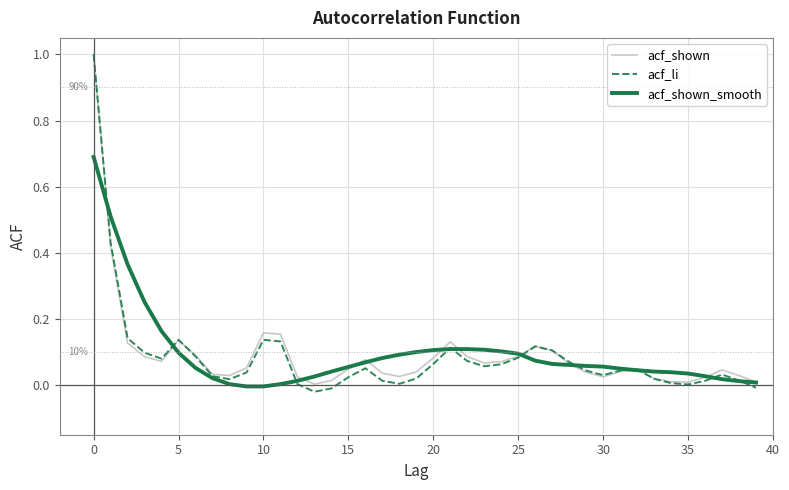

At how many categories does at least one series exceed 0?

40